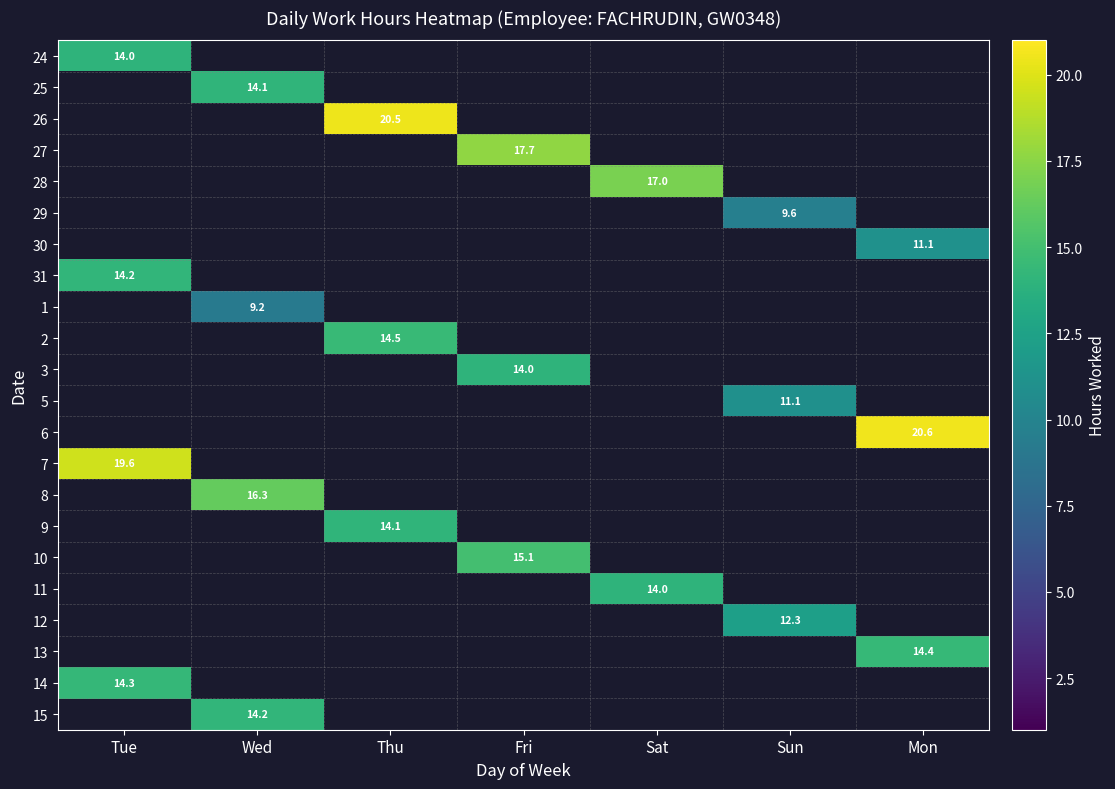

What is the highest value of the 24 series?

14.0